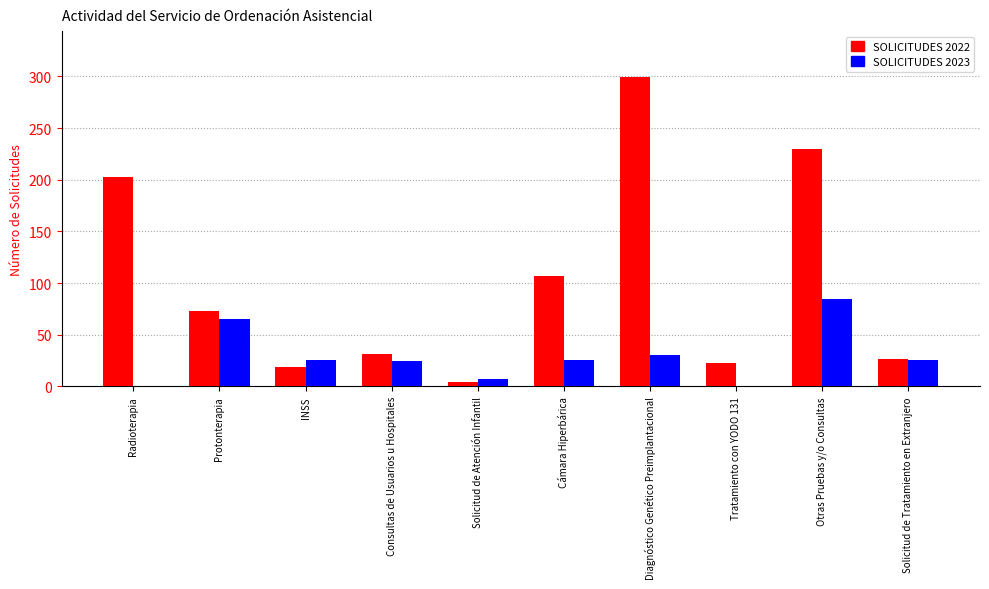

Where does the SOLICITUDES 2022 series first go above 73?

Radioterapia